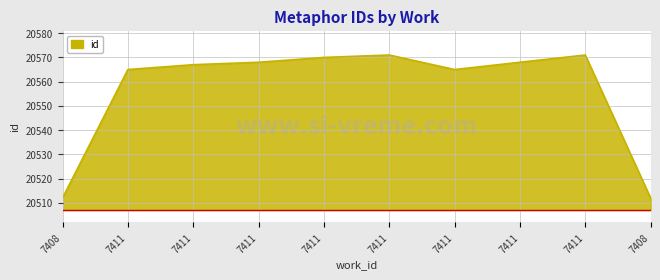

How many lines are shown in the chart?

1